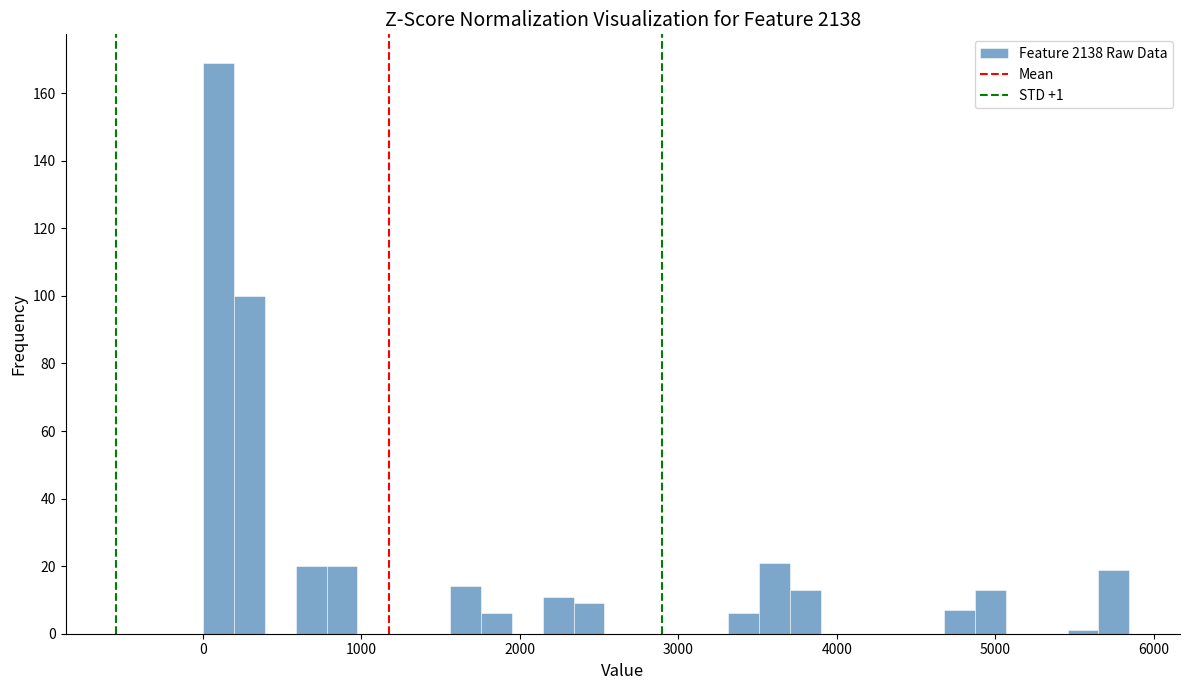

Read against the x-axis, roughly where is the centre of the tallest bar?

100